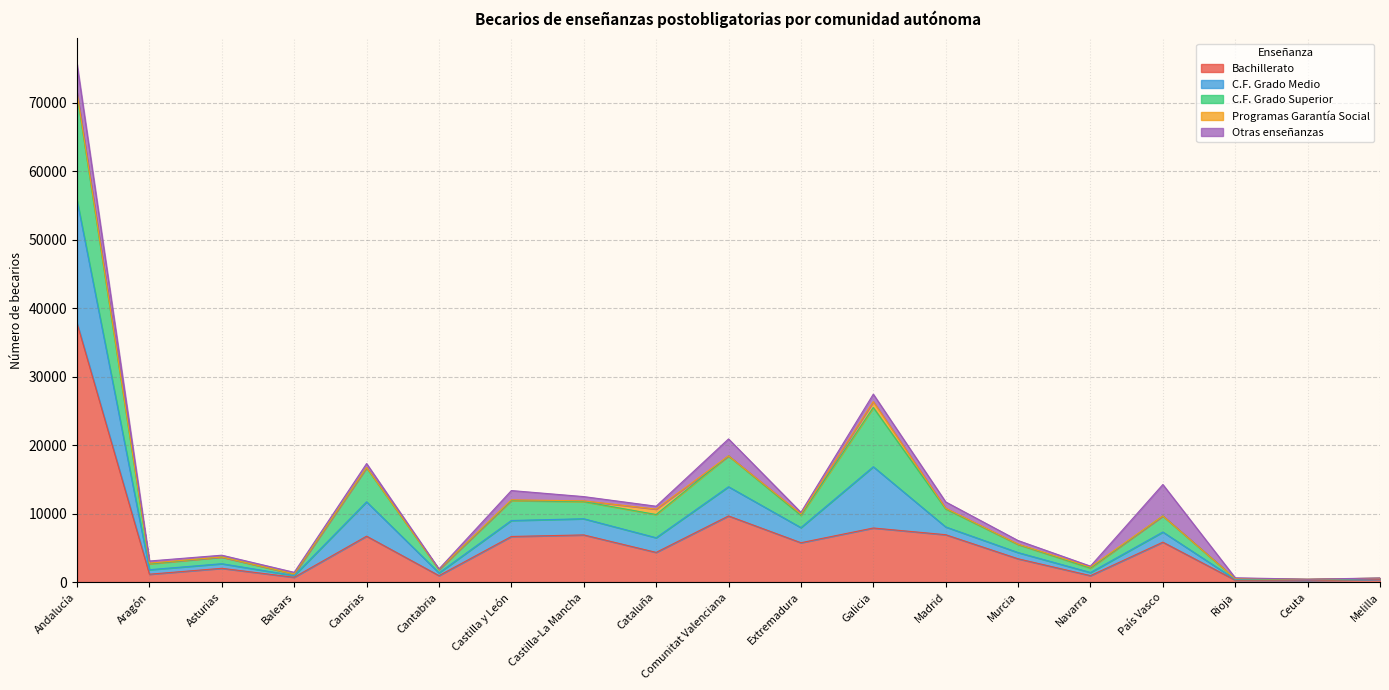

What are all the series names shown in the legend?

Bachillerato, C.F. Grado Medio, C.F. Grado Superior, Programas Garantía Social, Otras enseñanzas